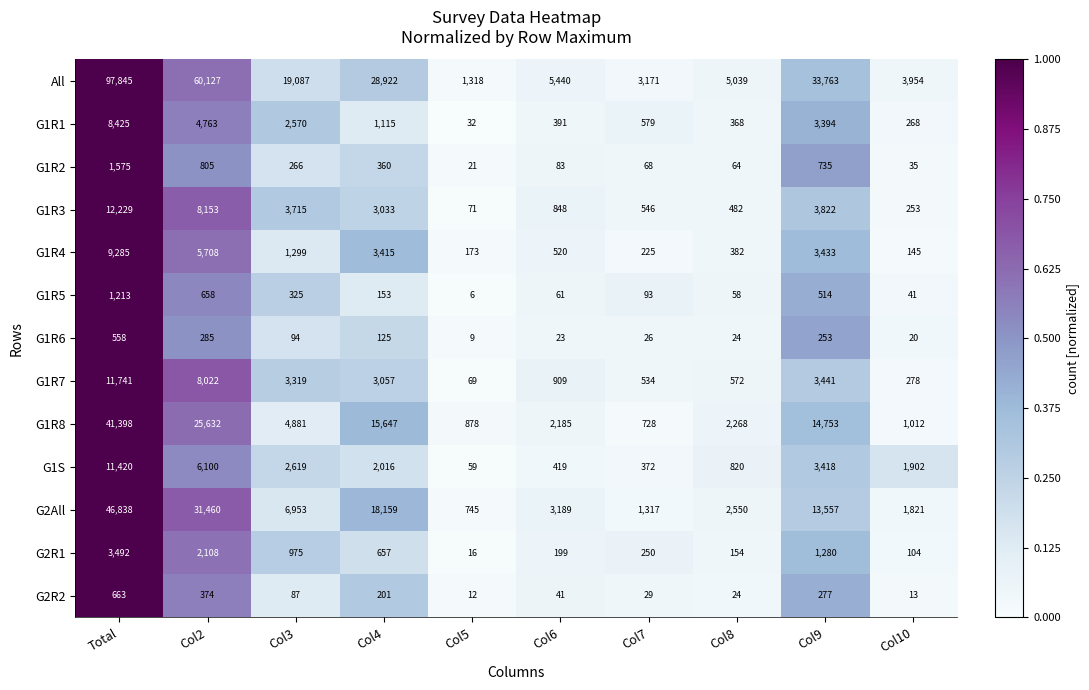

How many distinct data groups are displayed?

13